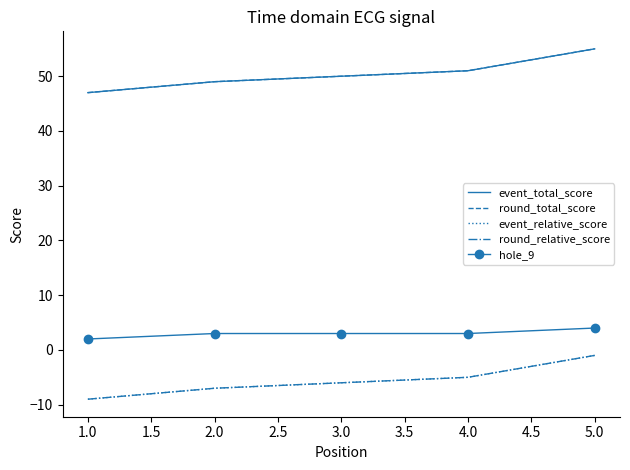

Does the chart have visible grid lines?

No